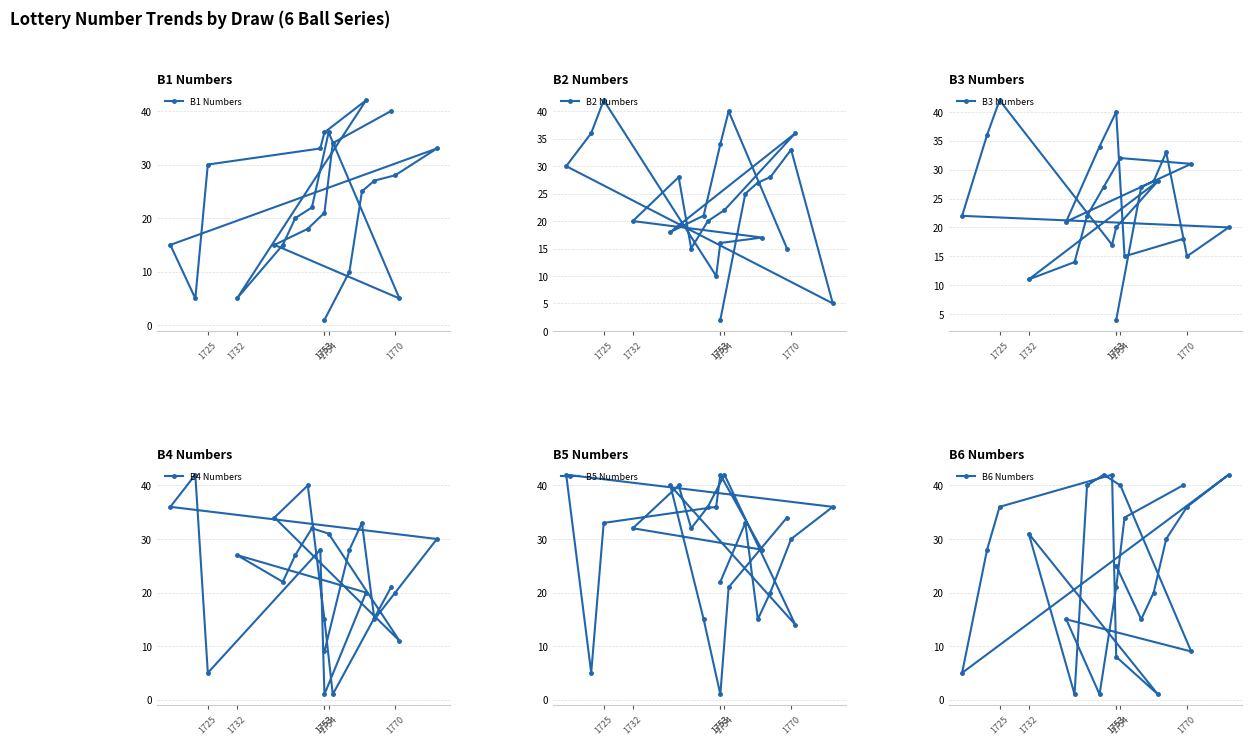

Which has a higher value, 1753 or 1770?

1770